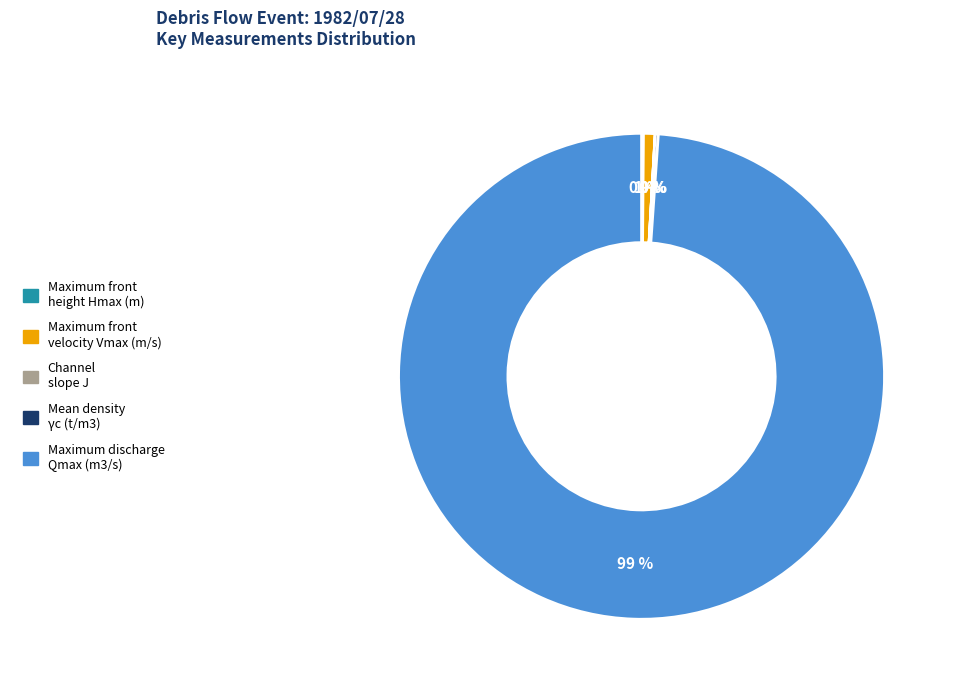

Does any single category account for the majority?

Yes